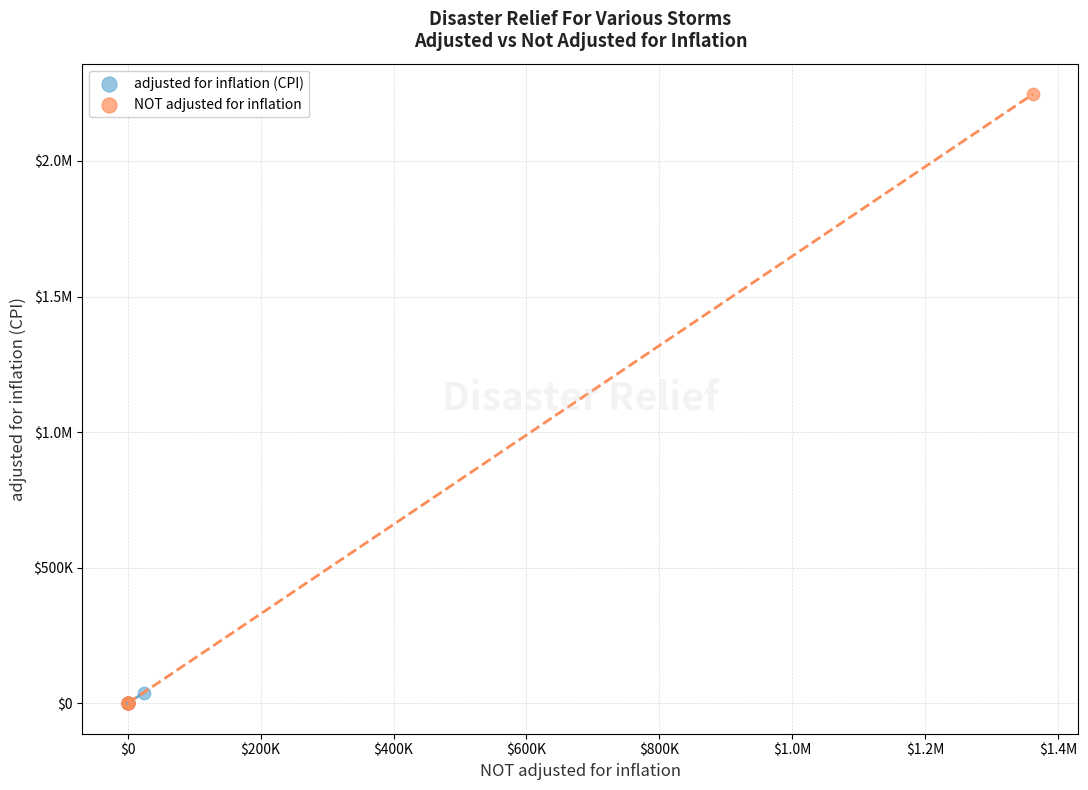

What are all the series names shown in the legend?

adjusted for inflation (CPI), NOT adjusted for inflation